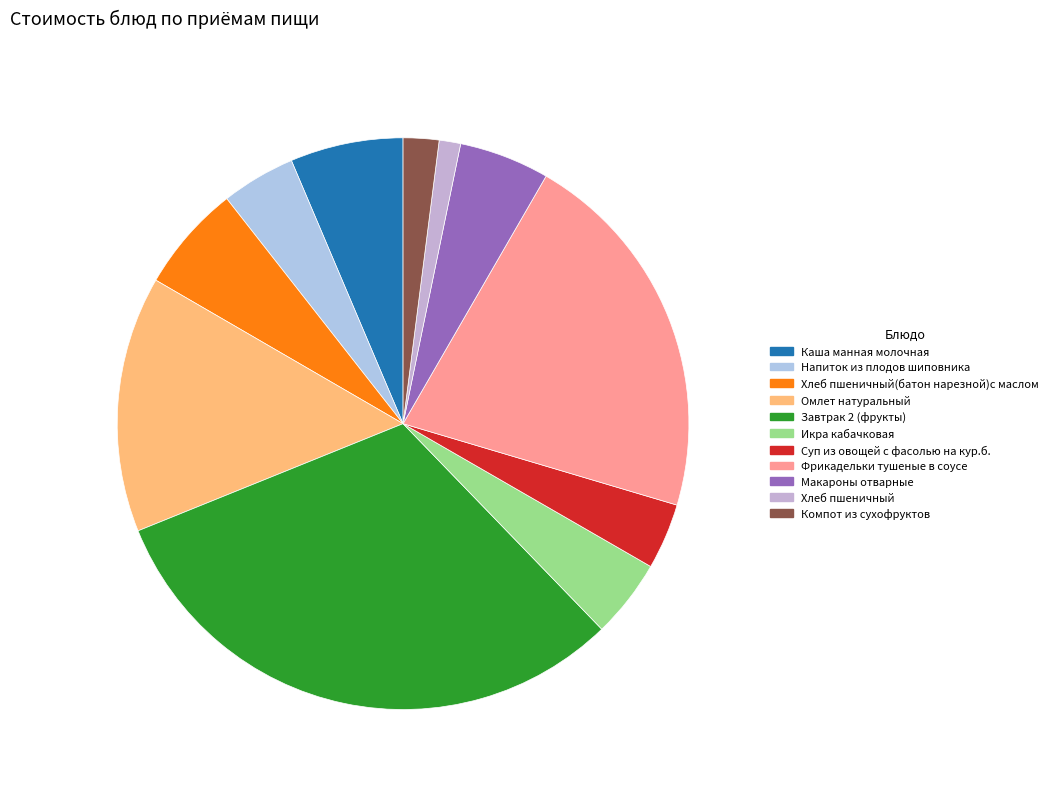

How many segments does this pie chart have?

11